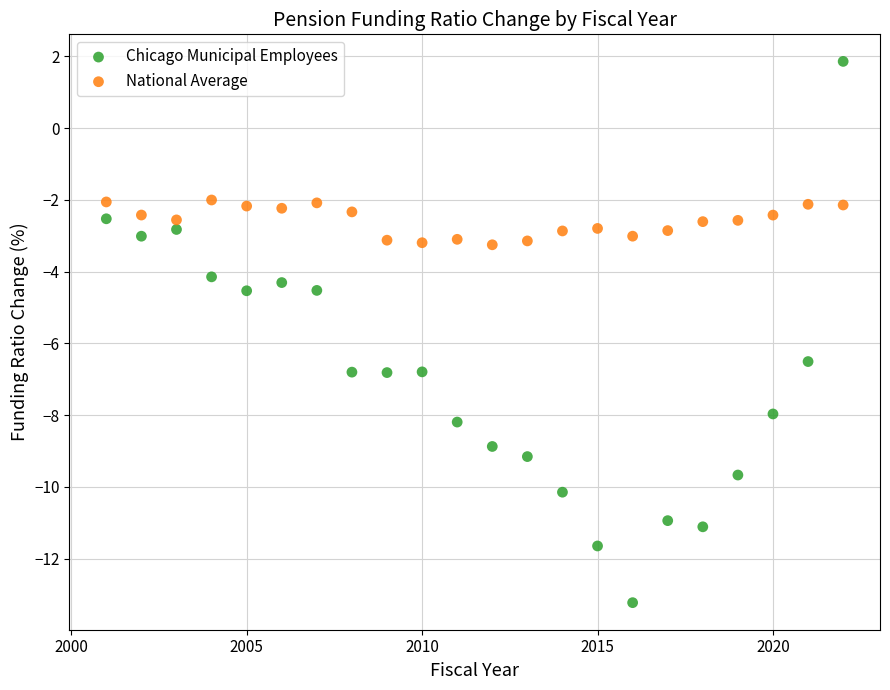

Which series reaches the minimum Y coordinate?

Chicago Municipal Employees